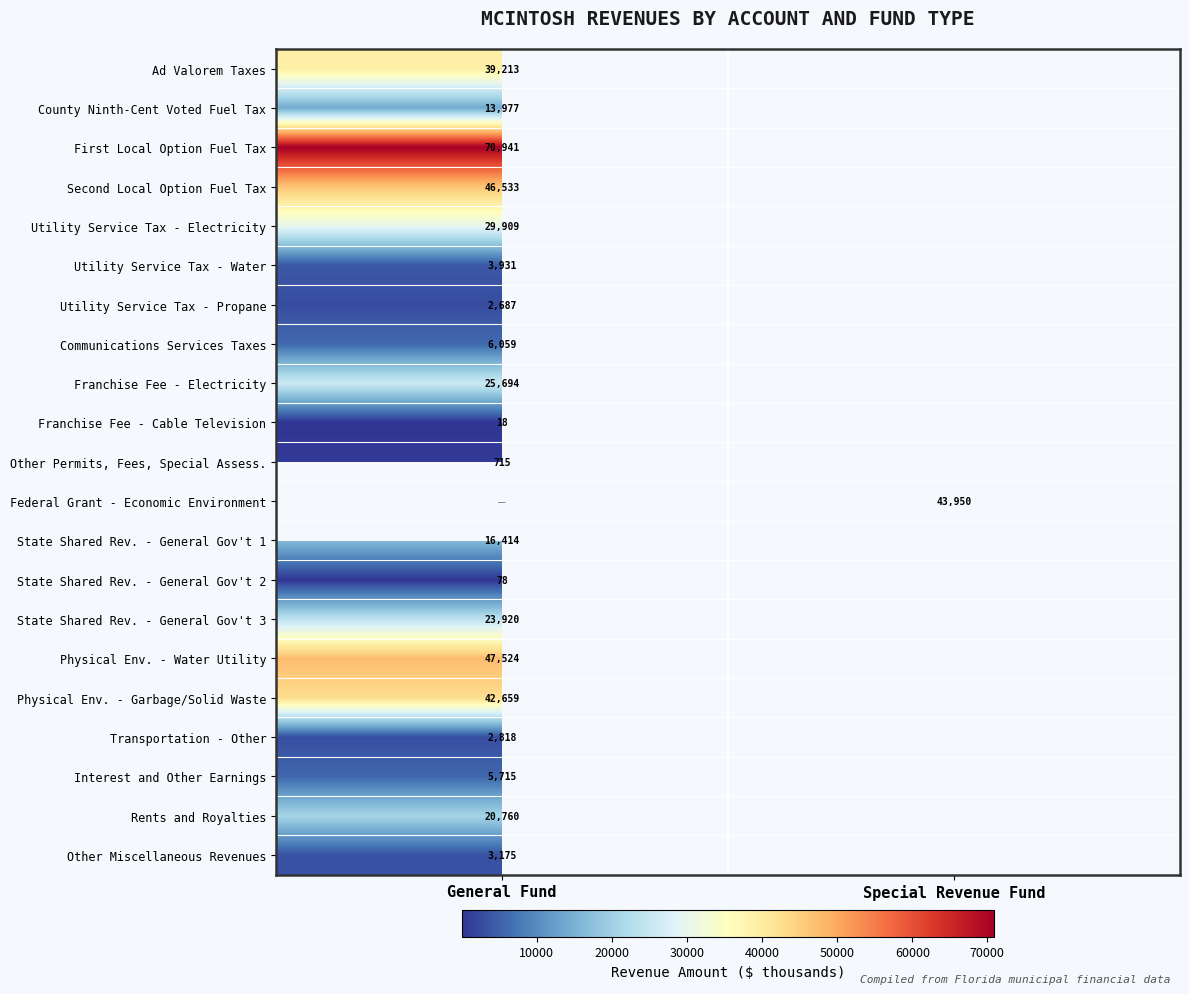

What is the minimum value shown in the chart?

18.0